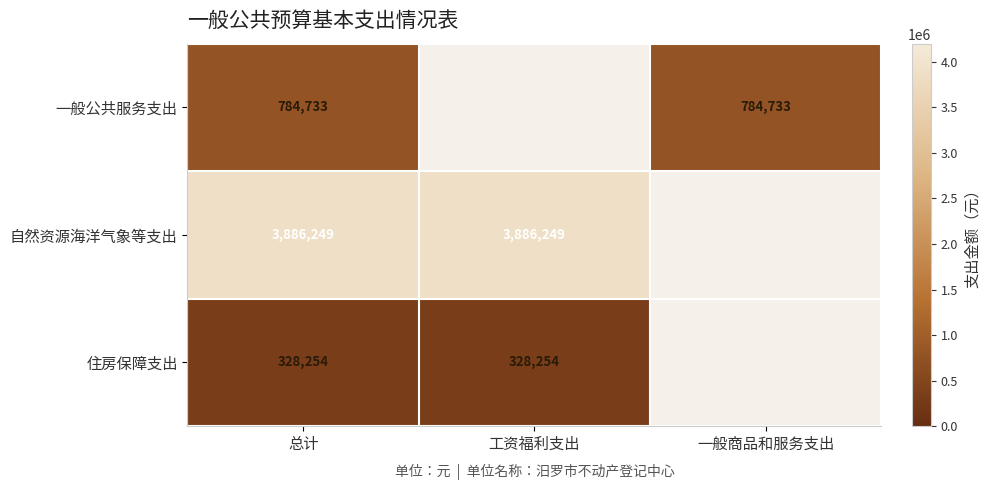

Count the number of categories in the chart.

3